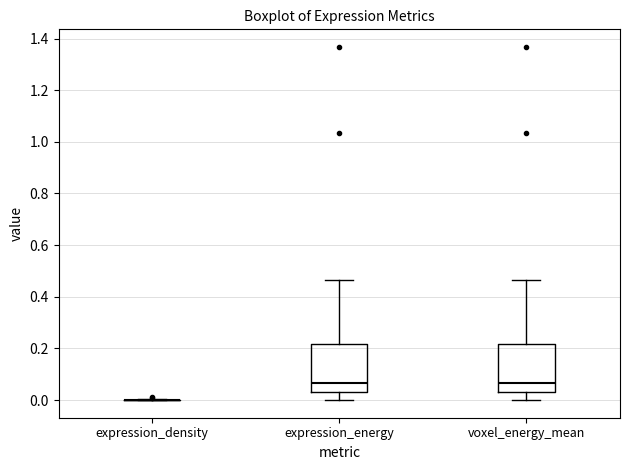

Reading left to right, transcribe this box plot: for each box, give where its median line is, the range the box spans, and where its two whiskers end, as read against the y-axis. The values are not printed on the chart, so give them approximately, as read against the axis.

expression_density: box collapsed to a line at 0.00, whiskers 0.00 to 0.00
expression_energy: median 0.06, box 0.04 to 0.22, whiskers 0.00 to 0.46
voxel_energy_mean: median 0.06, box 0.02 to 0.22, whiskers 0.00 to 0.46